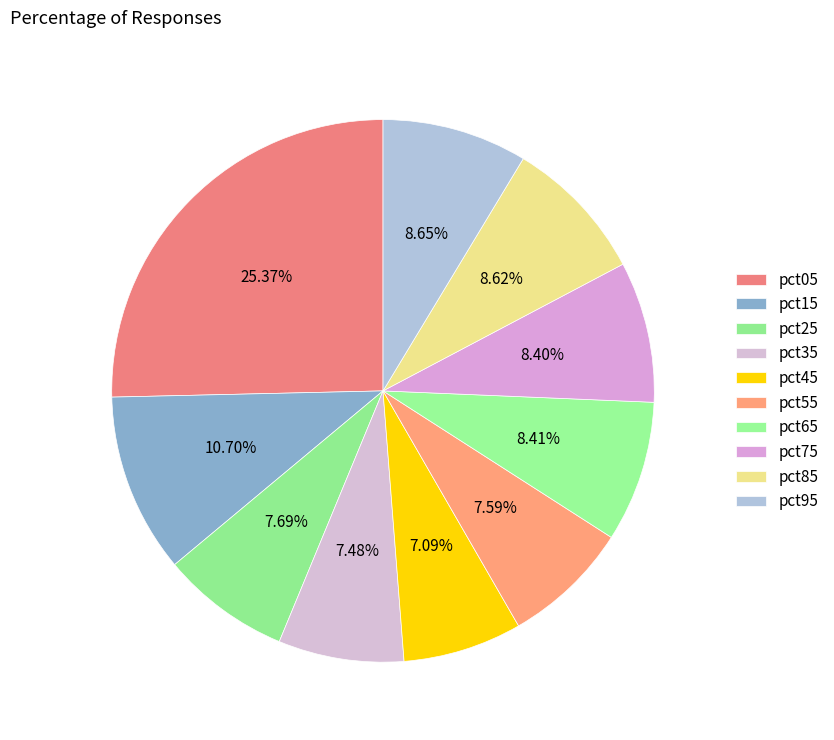

Between pct35 and pct05, which is larger?

pct05